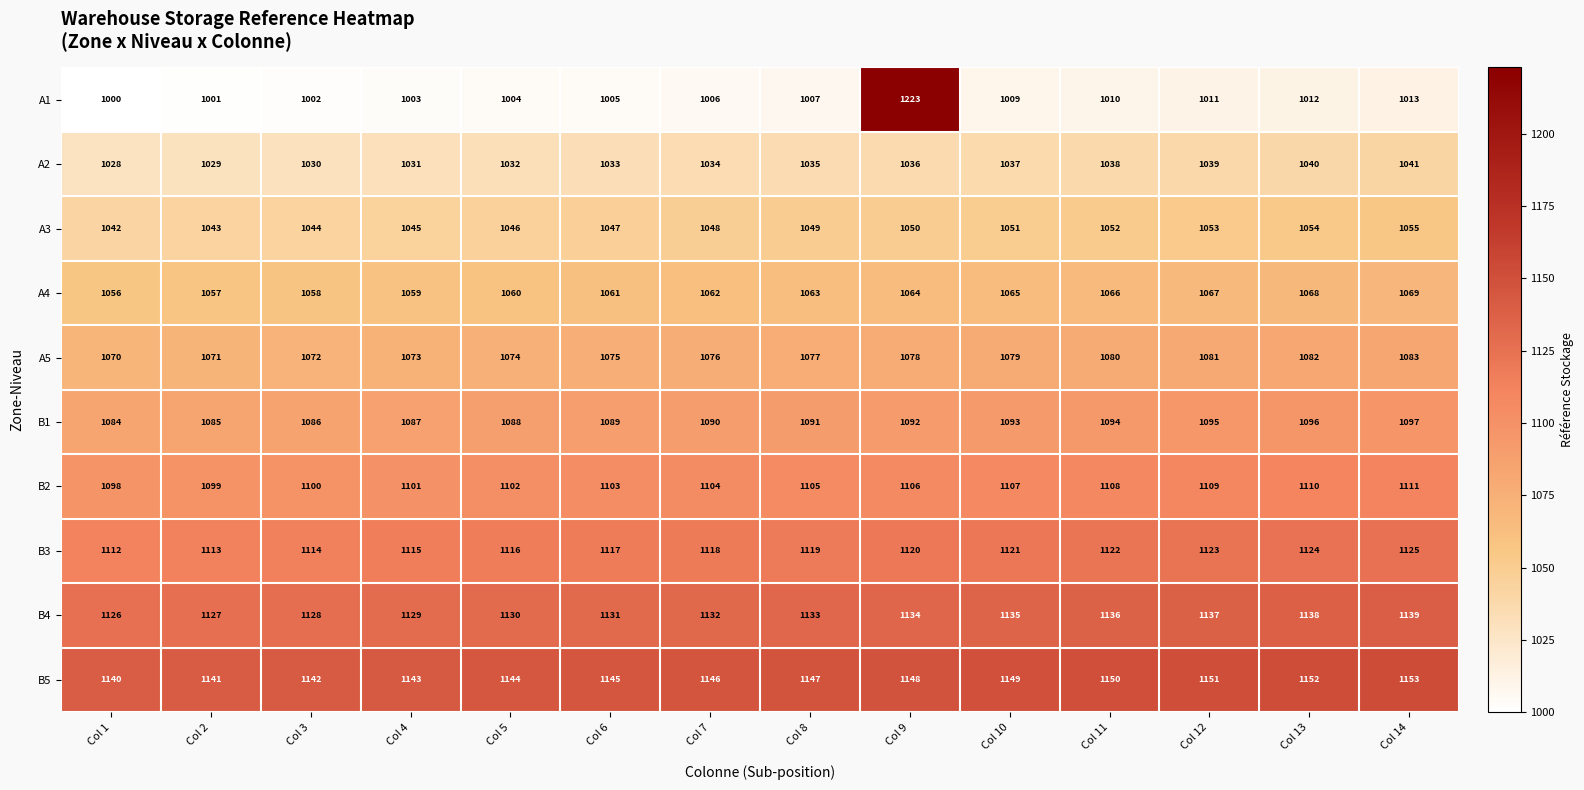

Where is A2 nearest to the value 1034?

Col 7